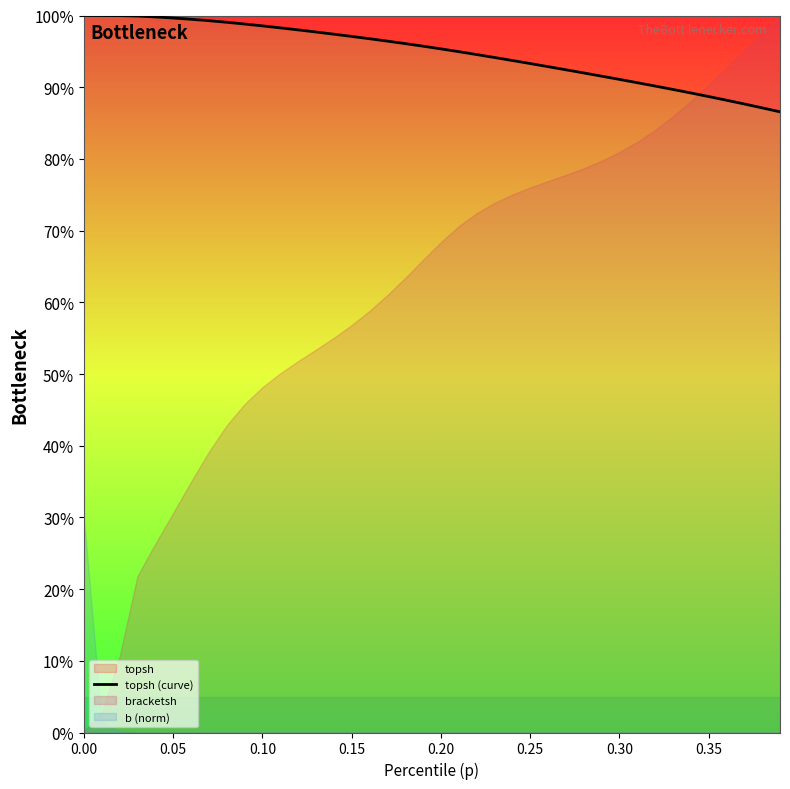

What is the difference between the second highest and minimum values?

0.1